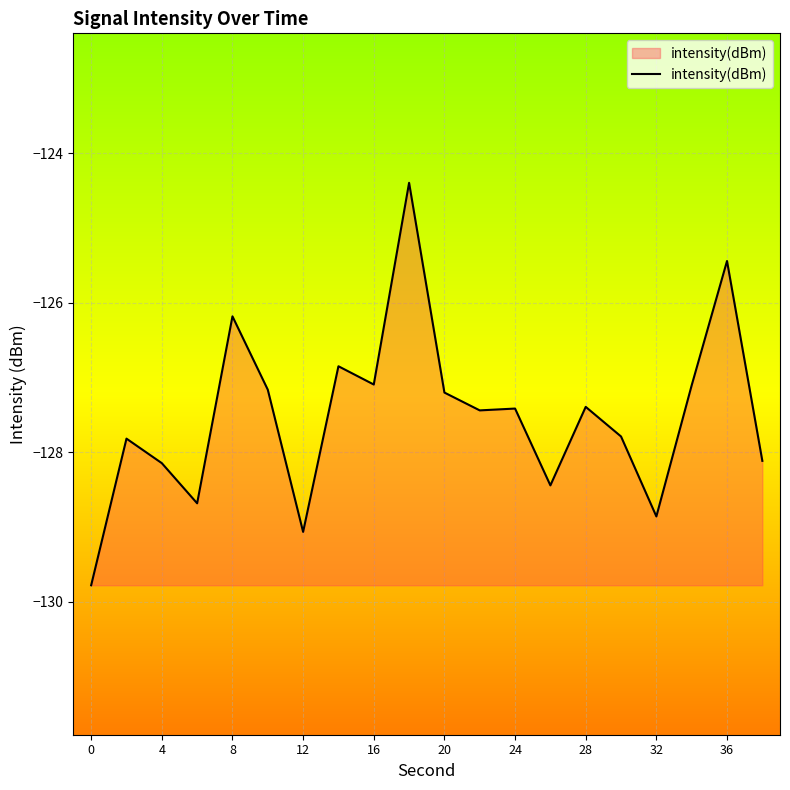

What is the minimum value shown in the chart?

-129.8